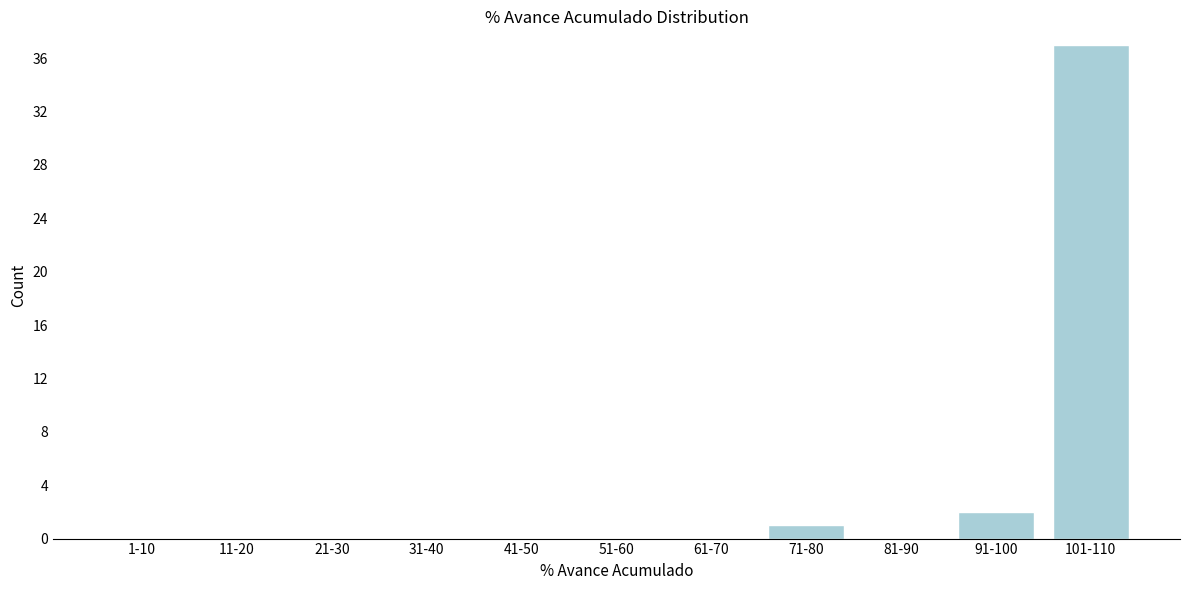

Reading left to right, what are all the values shown in this chart?

1-10=0	11-20=0	21-30=0	31-40=0	41-50=0	51-60=0	61-70=0	71-80=1	81-90=0	91-100=2	101-110=37